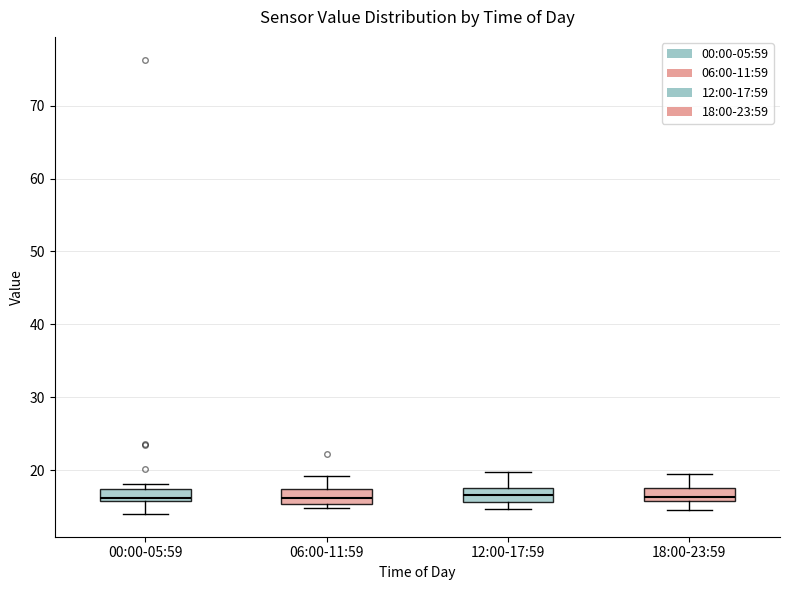

Reading left to right, transcribe this box plot: for each box, give where its median line is, the range the box spans, and where its two whiskers end, as read against the y-axis. The values are not printed on the chart, so give them approximately, as read against the axis.

00:00-05:59: median 16 (just above the box's lower edge), box 16 to 17, whiskers 14 to 18
06:00-11:59: median 16, box 15 to 17, whiskers 15 (just below the box's lower edge) to 19
12:00-17:59: median 17, box 16 to 18, whiskers 15 to 20
18:00-23:59: median 16 (just above the box's lower edge), box 16 to 17, whiskers 15 to 19